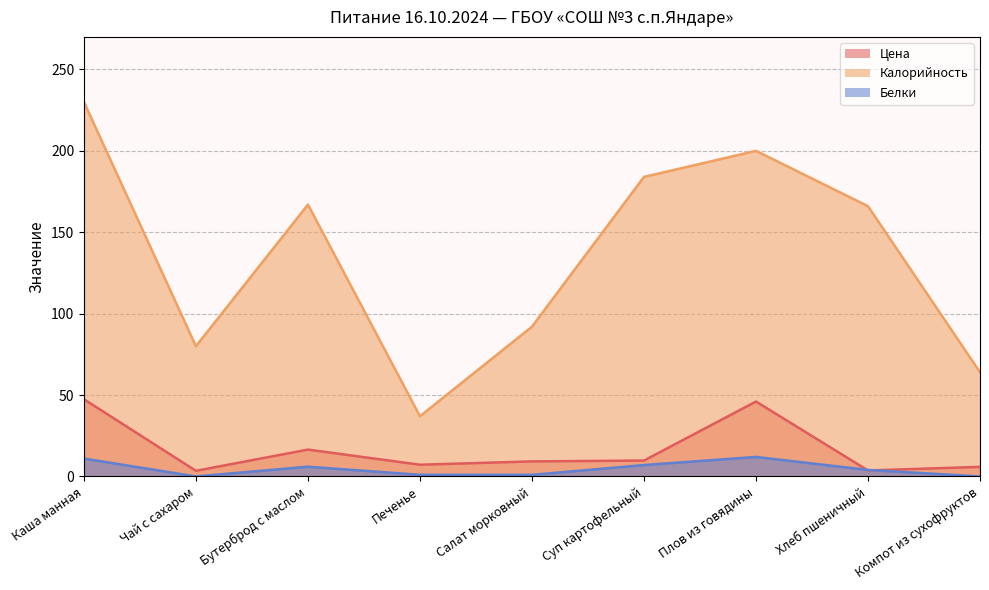

What is the value of the Калорийность point at the 7th from the left?

200.0